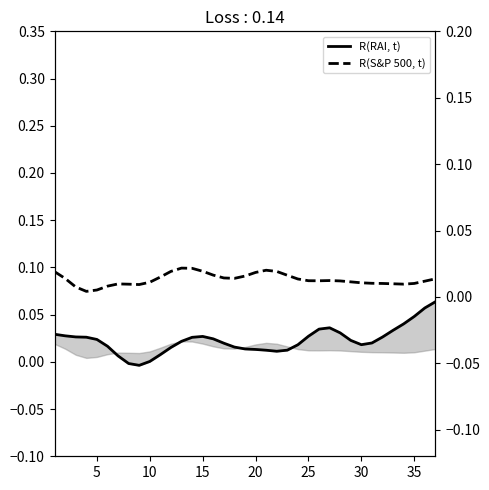

Count the number of categories in the chart.

37